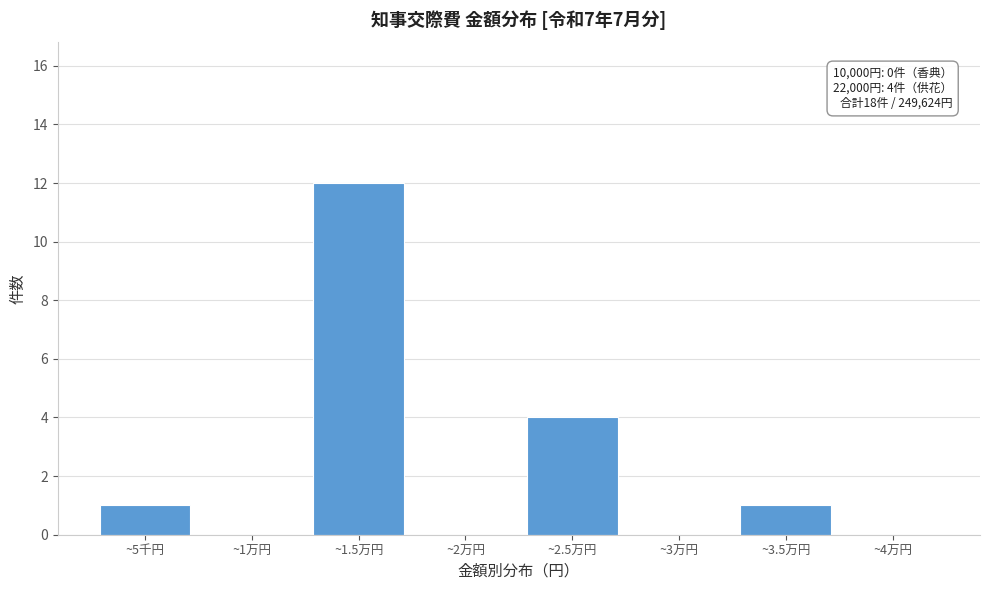

Reading left to right, transcribe all the data shown in this chart.

~5千円=1	~1万円=0	~1.5万円=12	~2万円=0	~2.5万円=4	~3万円=0	~3.5万円=1	~4万円=0